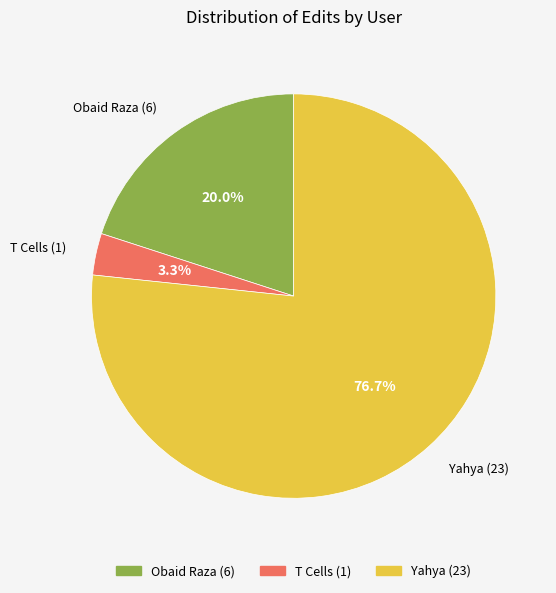

Which slice represents more than half of the pie?

Yahya